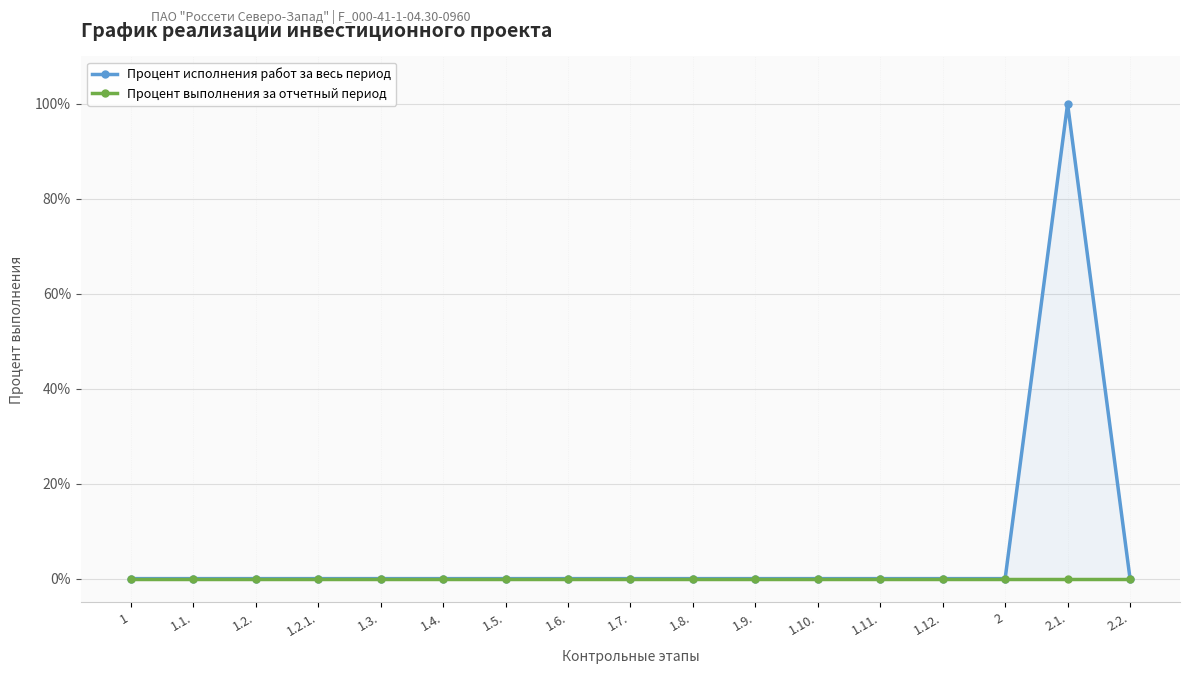

Reading left to right, list all the values displayed in this chart.

Процент исполнения работ за весь период: 1=0	1.1.=0	1.2.=0	1.2.1.=0	1.3.=0	1.4.=0	1.5.=0	1.6.=0	1.7.=0	1.8.=0	1.9.=0	1.10.=0	1.11.=0	1.12.=0	2=0	2.1.=100	2.2.=0
Процент выполнения за отчетный период: 1=0	1.1.=0	1.2.=0	1.2.1.=0	1.3.=0	1.4.=0	1.5.=0	1.6.=0	1.7.=0	1.8.=0	1.9.=0	1.10.=0	1.11.=0	1.12.=0	2=0	2.1.=0	2.2.=0